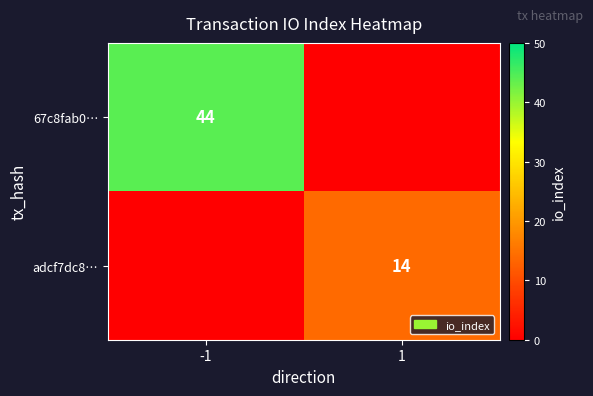

Is it true that adcf7dc8… equals 8 at 1?

False